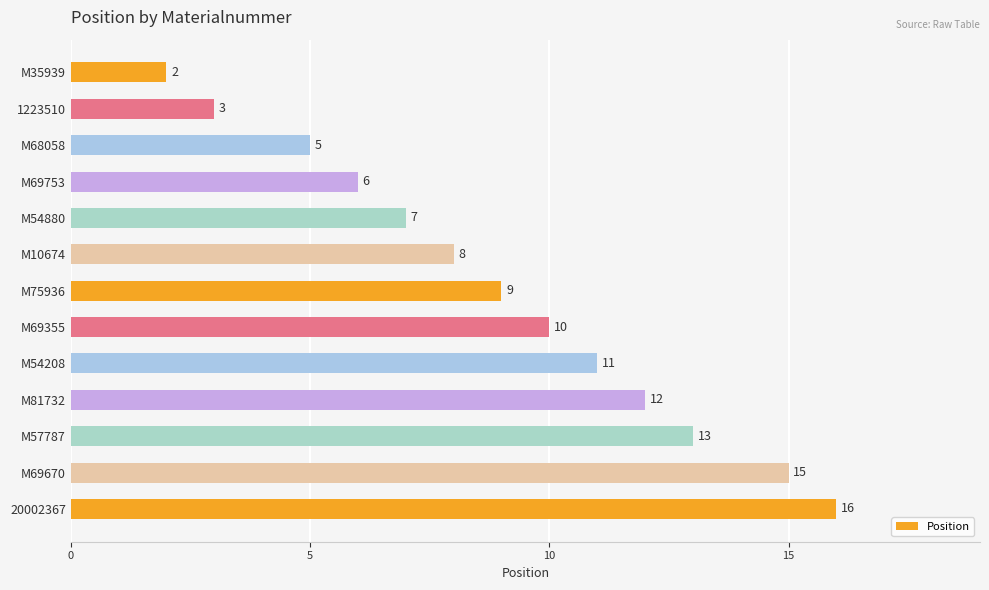

What is the label of the 4th bar from the top?

M69753